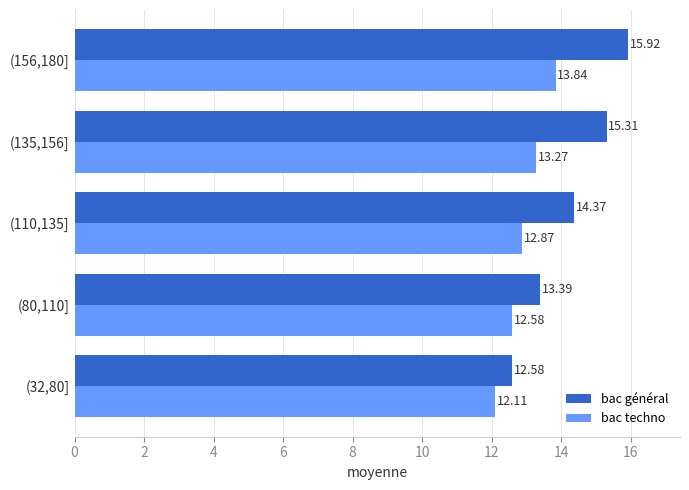

What is the average value of the bac techno series?

12.9